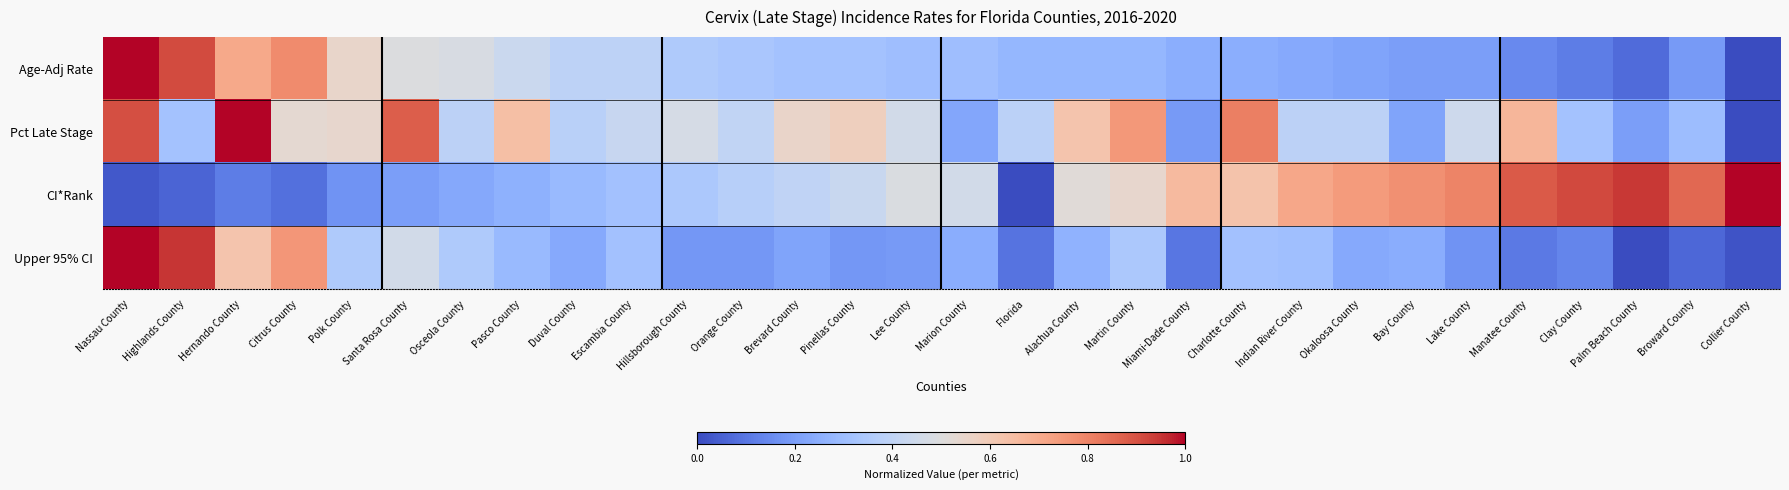

What is the maximum value shown in the chart?

1.0